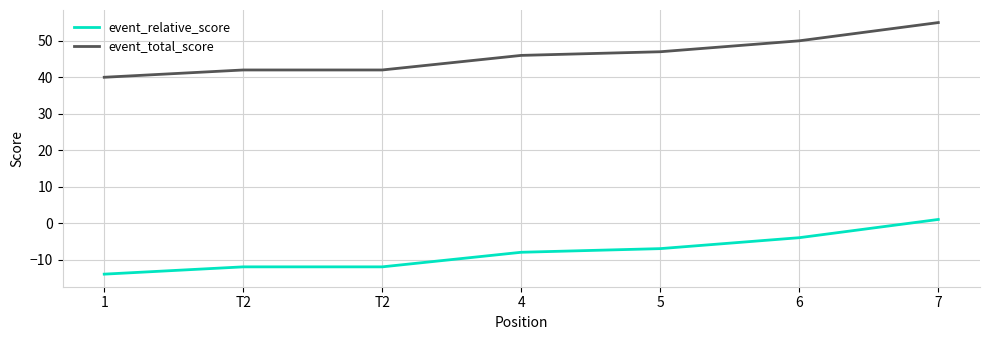

Is it true that event_relative_score equals -19 at 1?

False